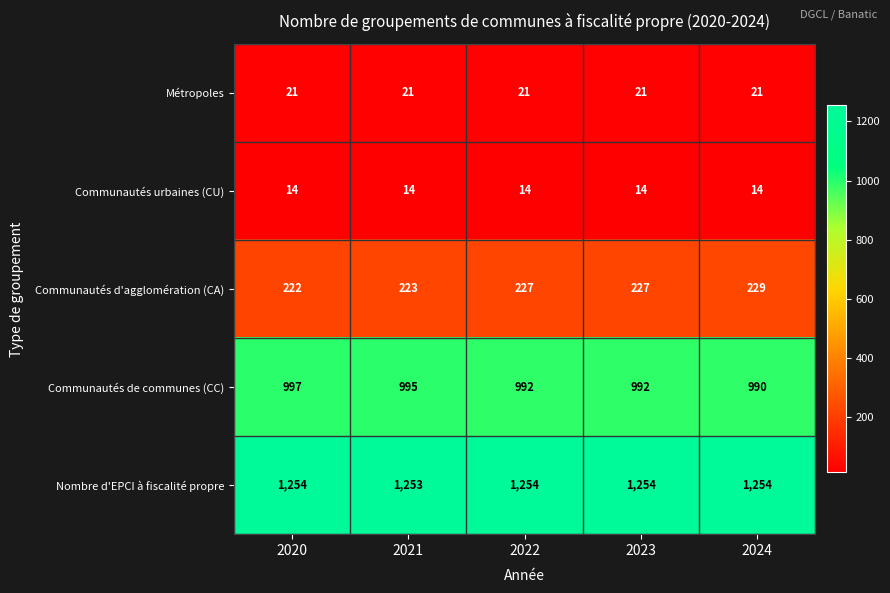

Count the number of data series in this chart.

5